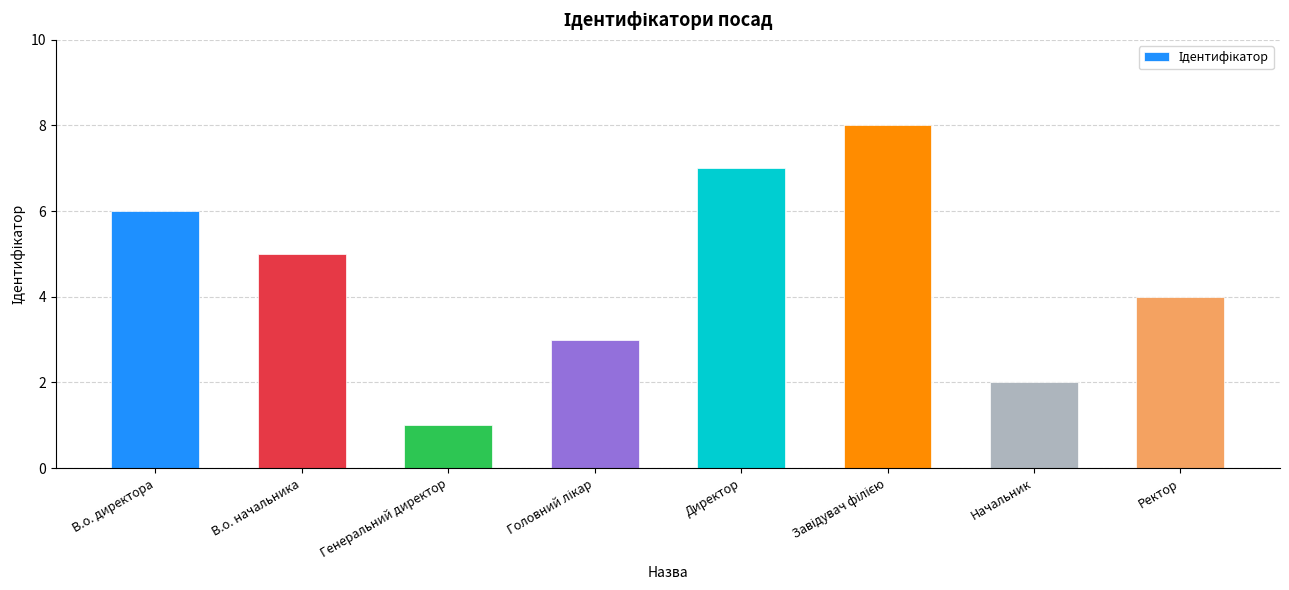

How many distinct data groups are displayed?

1